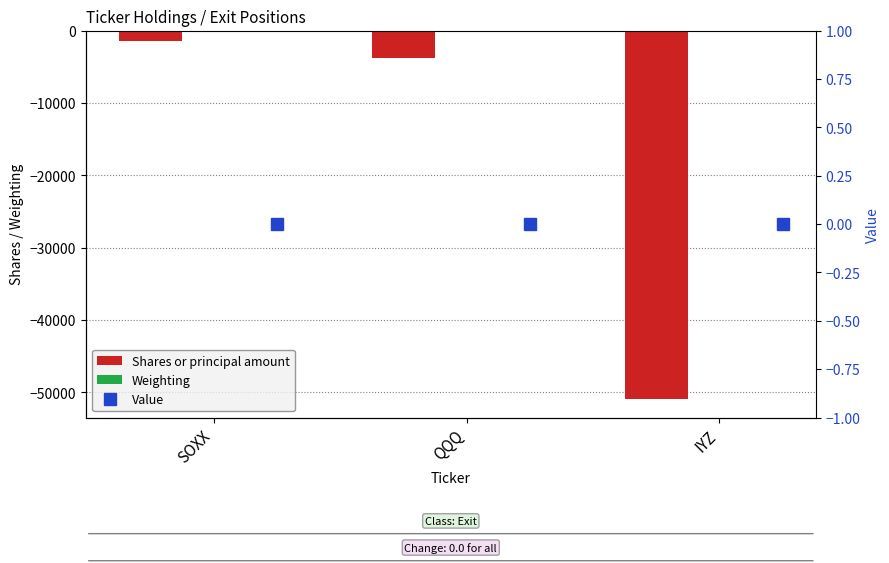

What is the minimum value shown in the chart?

-50932.0